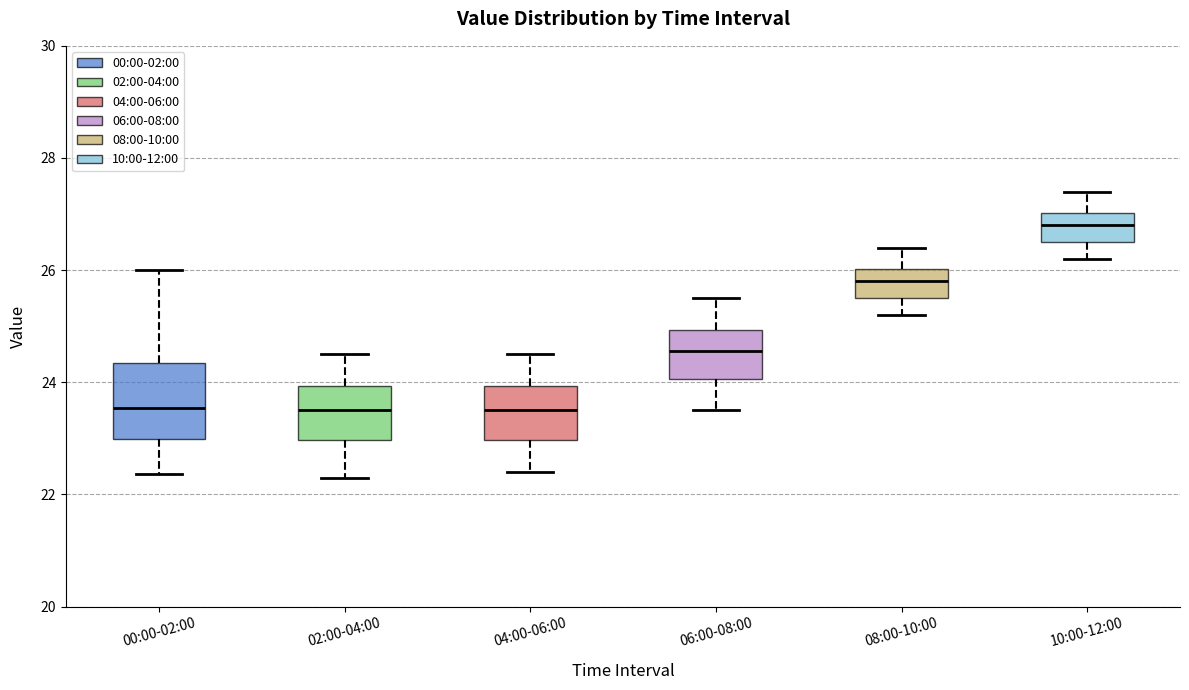

Reading left to right, read every box against the y-axis: the position of its median line, the range the box covers, and the ends of its whiskers. The values are not printed on the chart, so give them approximately, as read against the axis.

00:00-02:00: median 23.6, box 23.0 to 24.4, whiskers 22.4 to 26.0
02:00-04:00: median 23.6, box 23.0 to 24.0, whiskers 22.4 to 24.6
04:00-06:00: median 23.6, box 23.0 to 24.0, whiskers 22.4 to 24.6
06:00-08:00: median 24.6, box 24.0 to 25.0, whiskers 23.6 to 25.6
08:00-10:00: median 25.8, box 25.6 to 26.0, whiskers 25.2 to 26.4
10:00-12:00: median 26.8, box 26.6 to 27.0, whiskers 26.2 to 27.4